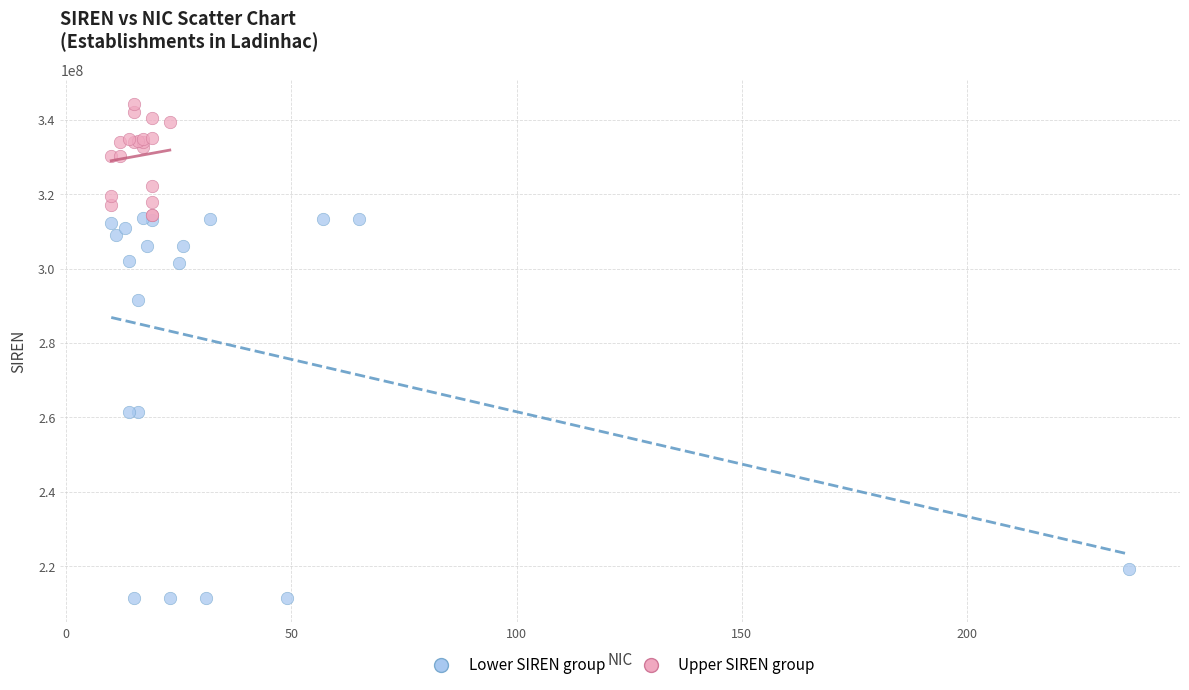

Which series has the largest Y range (max minus min)?

Lower SIREN group